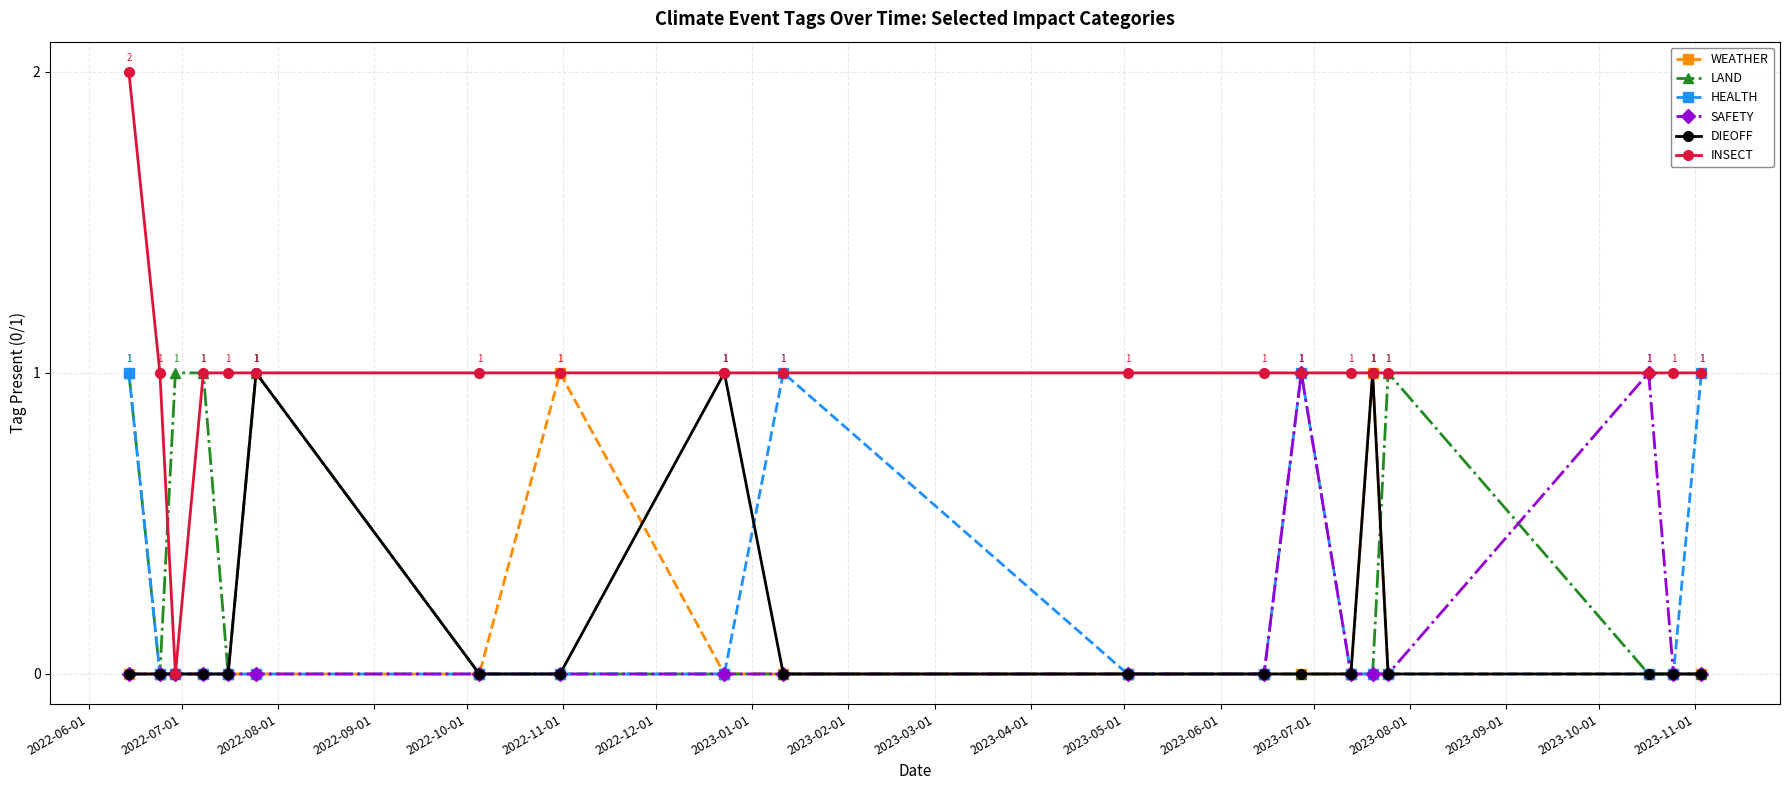

What is the value of the INSECT point at the 9th from the left?

1